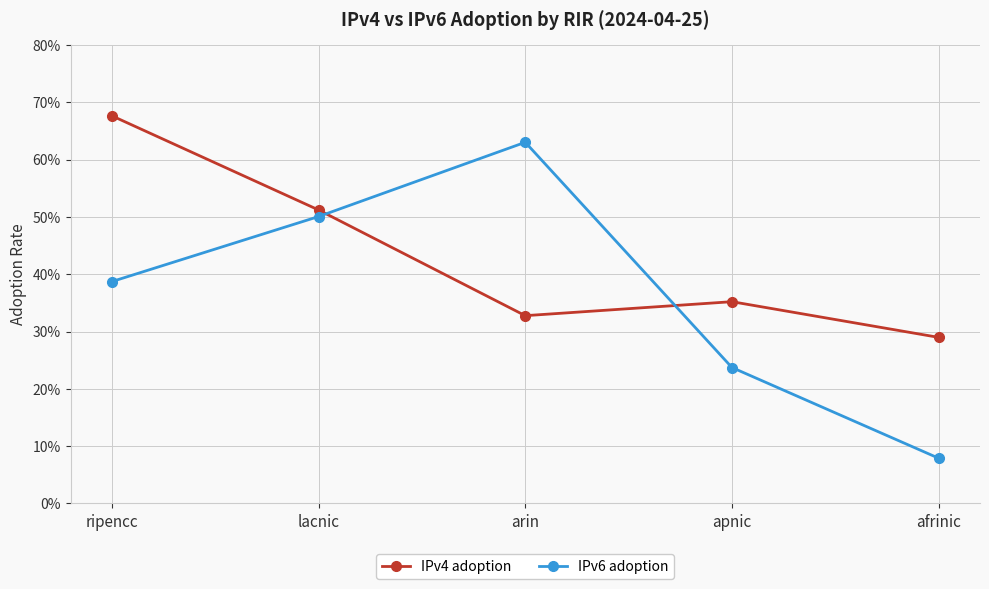

What is the value of the IPv4 adoption point at the 4th from the left?

0.4